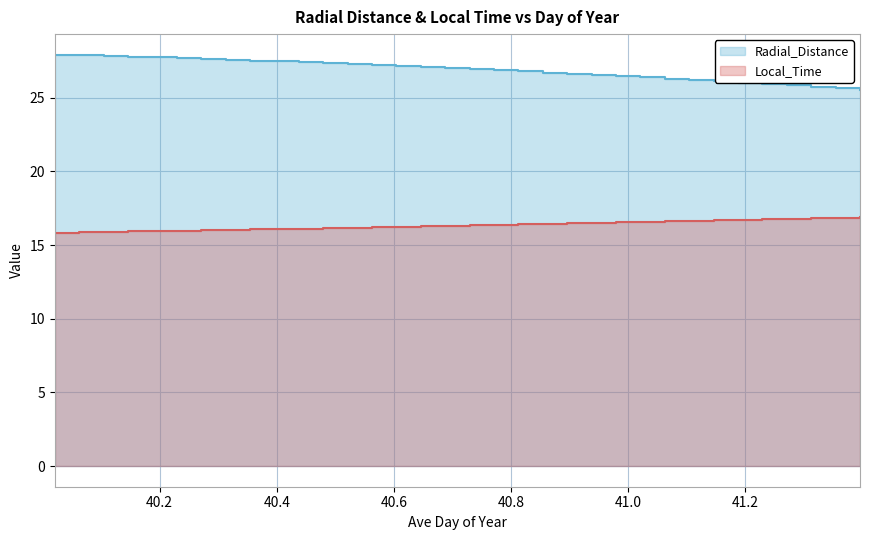

What are all the series names shown in the legend?

Radial_Distance, Local_Time